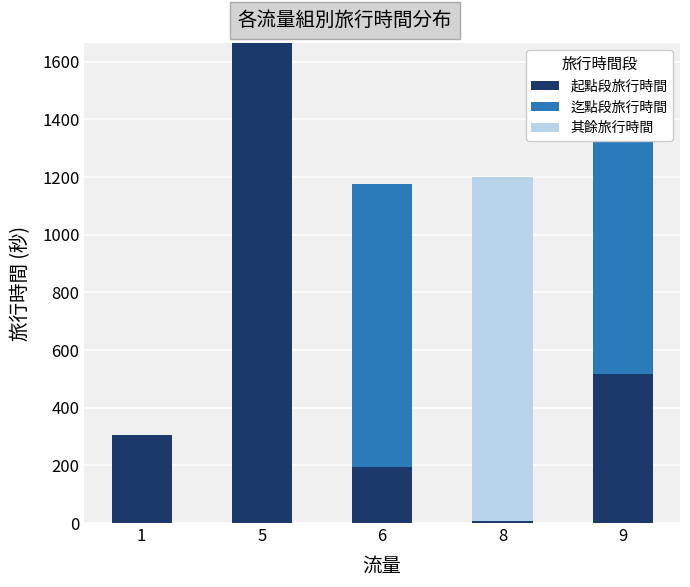

Which category has the highest value across all series?

5